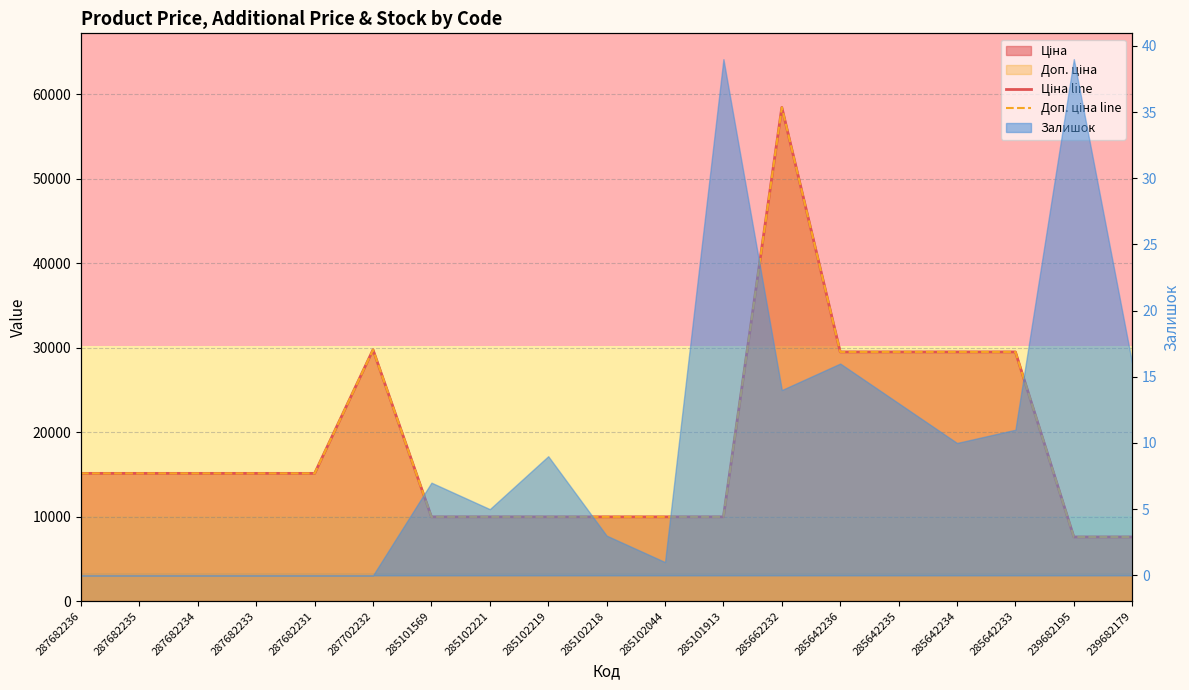

How many interior local peaks does the Ціна line series have?

2